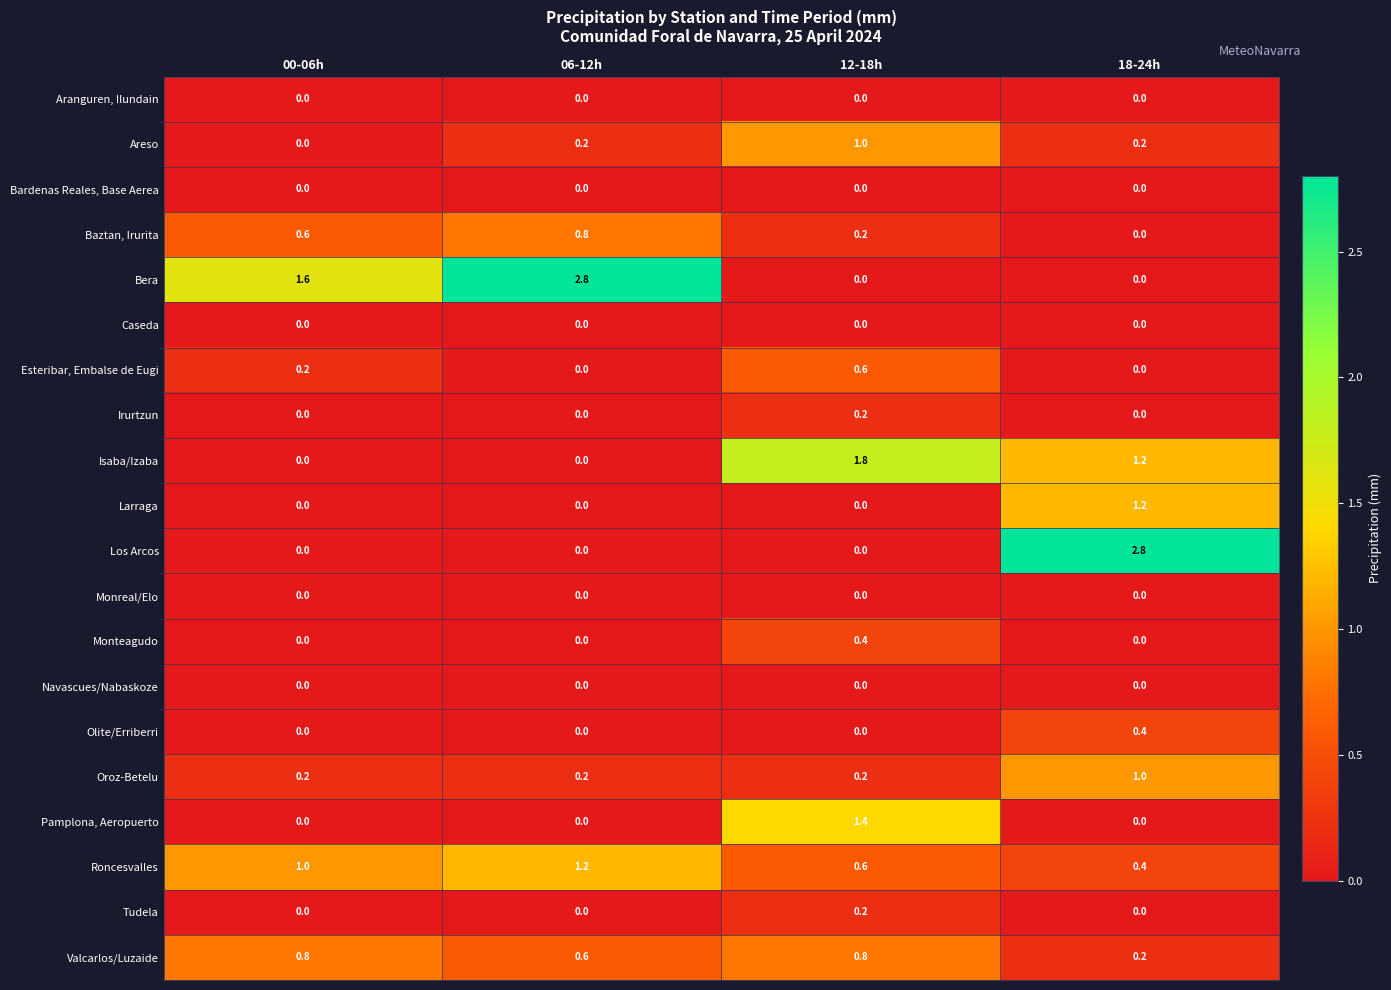

List the labels in order of Roncesvalles value, smallest first.

18-24h, 12-18h, 00-06h, 06-12h